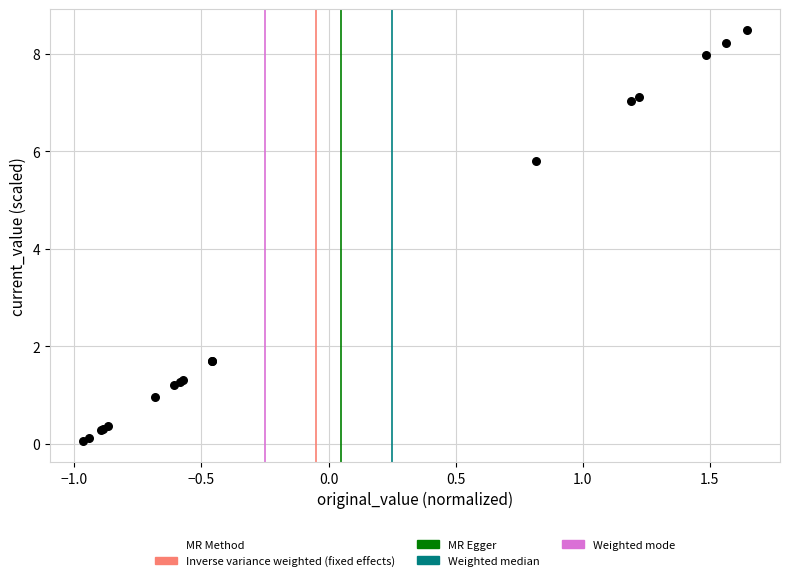

What Y value in the scatter plot is closest to 4?

5.8